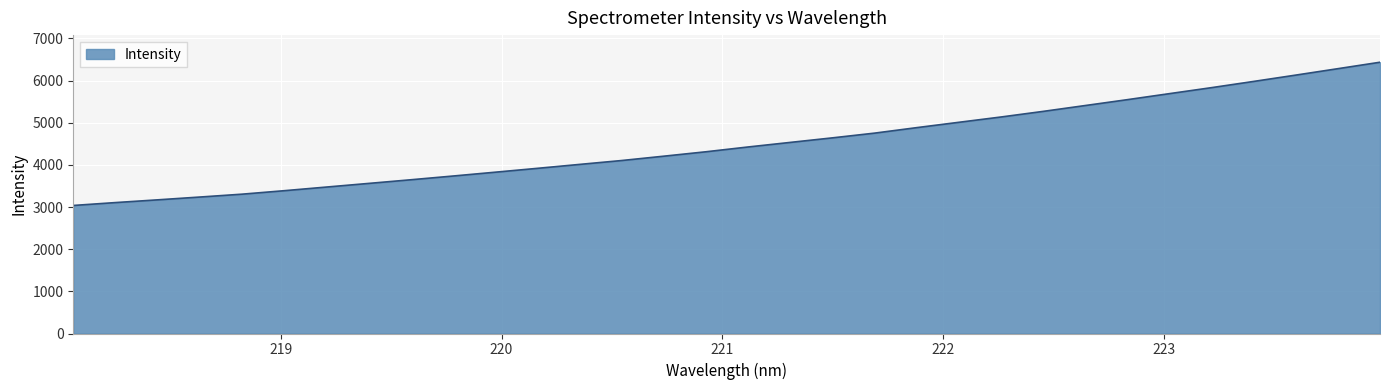

What is the smallest value displayed?

3037.6